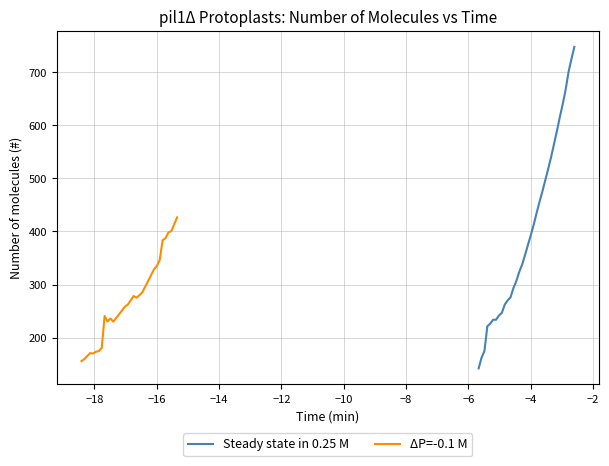

What is the lowest value of the ΔP=-0.1 M series?

155.8